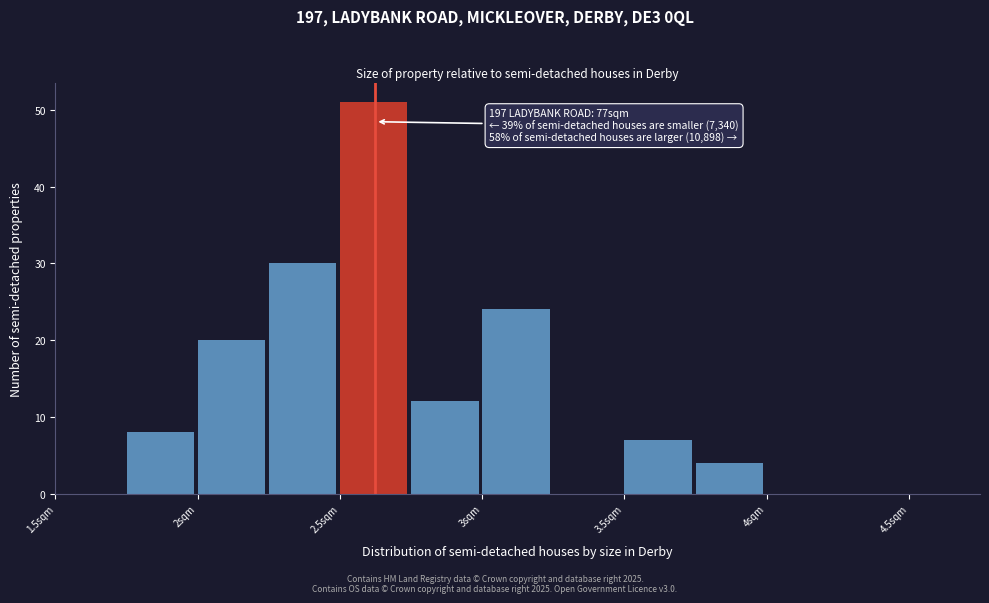

Over which range of the x-axis is the bar tallest?

2.50 to 2.75